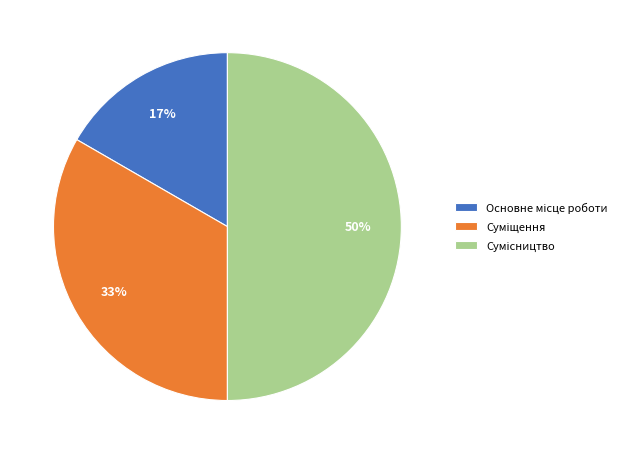

To the nearest percent, what is the average slice percentage?

33%